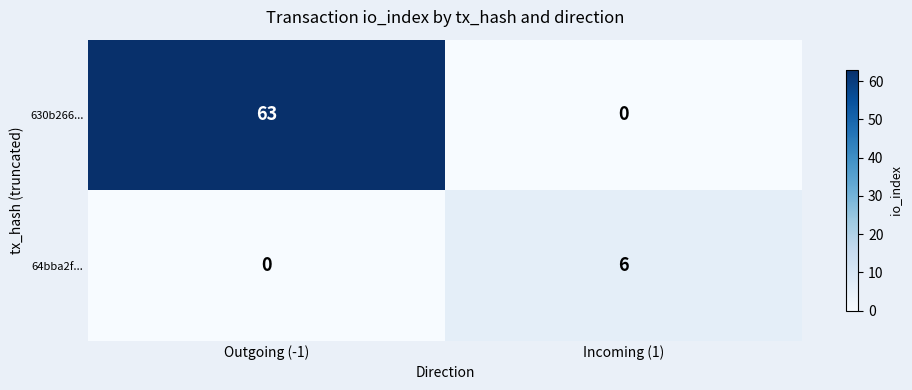

The value of 64bba2f... at Incoming (1) is 8. True or false?

False